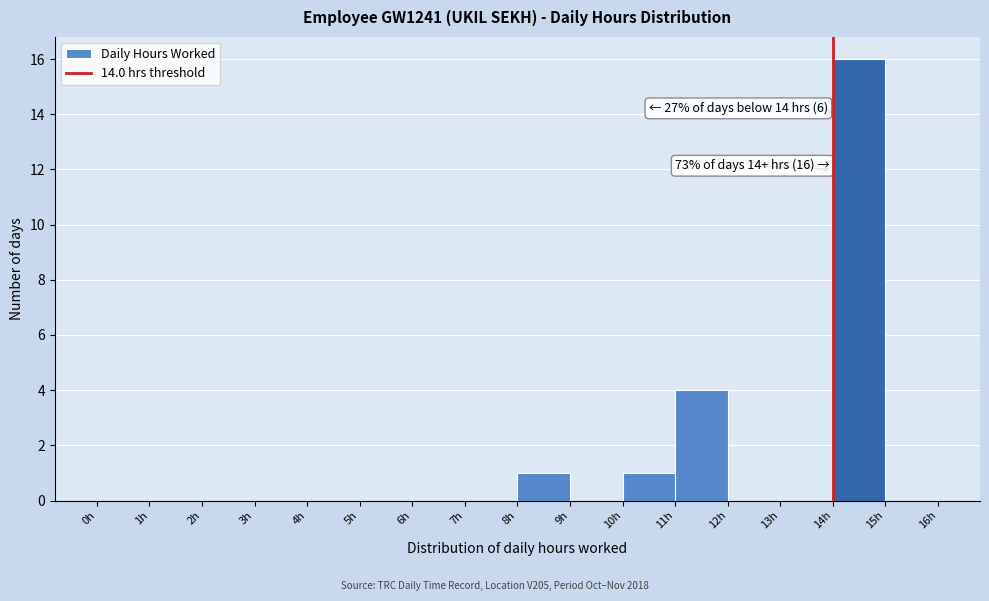

Which range on the x-axis has the tallest bar?

14 to 15